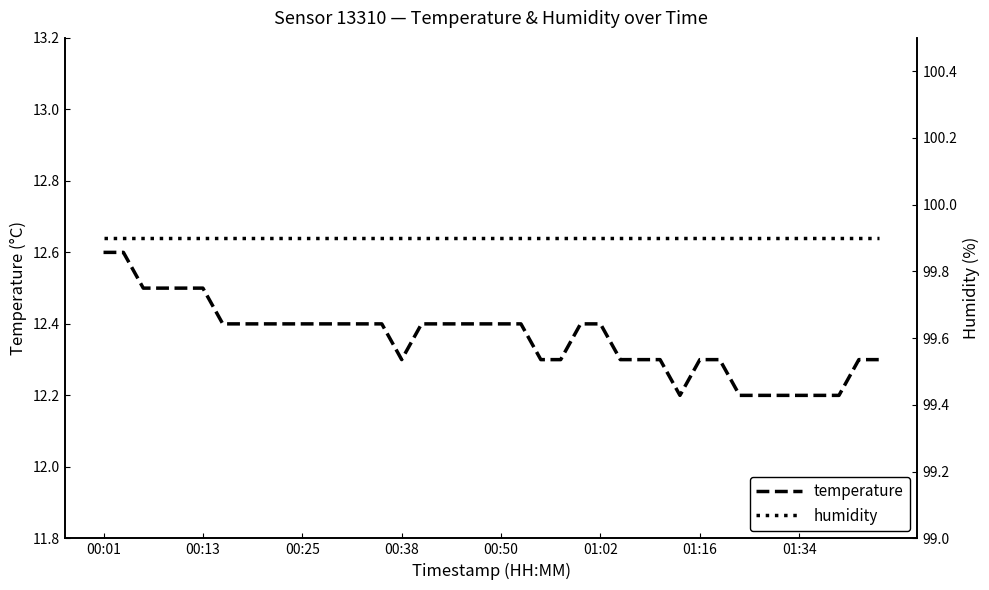

What is the highest value of the temperature series?

12.6